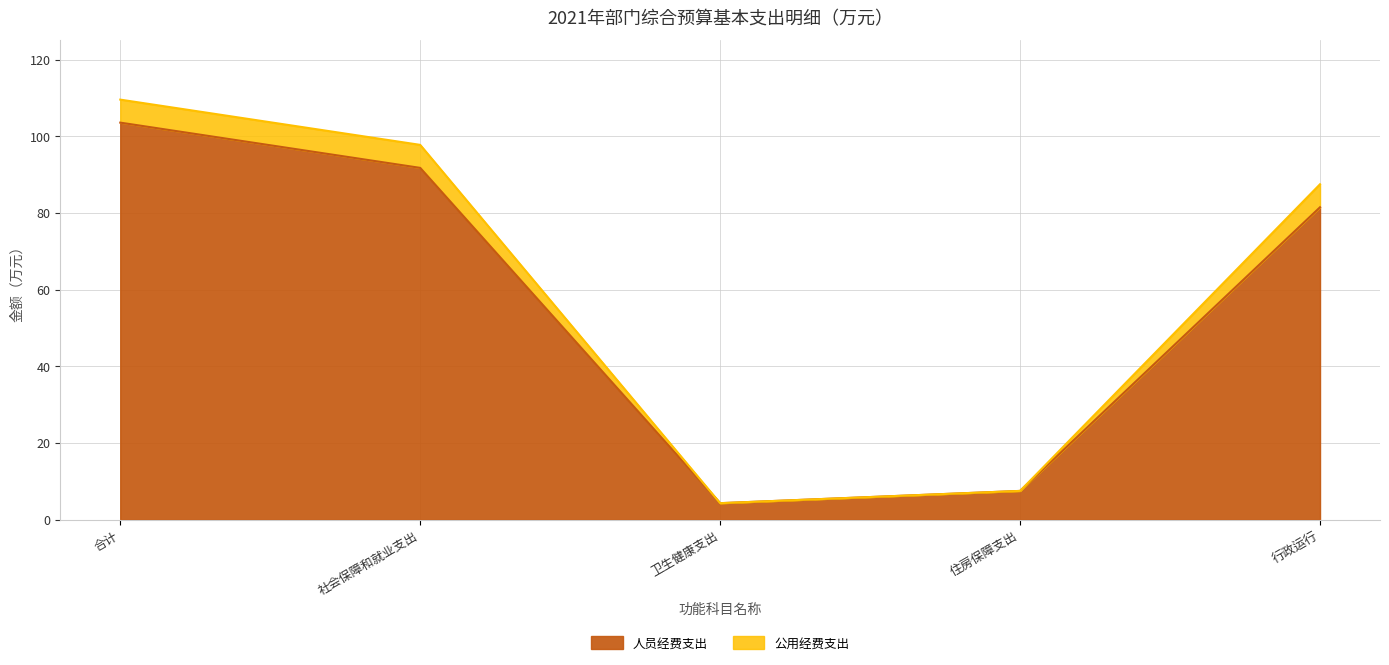

What is the difference between the maximum and minimum values in the 人员经费支出 series?

99.2